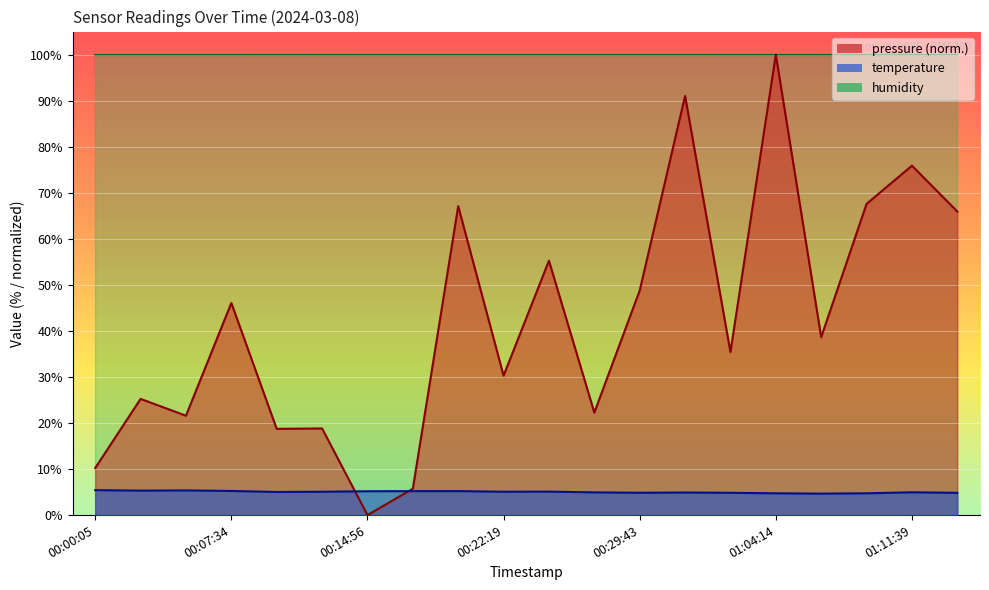

At which category is the sum across all series the highest?

01:04:14